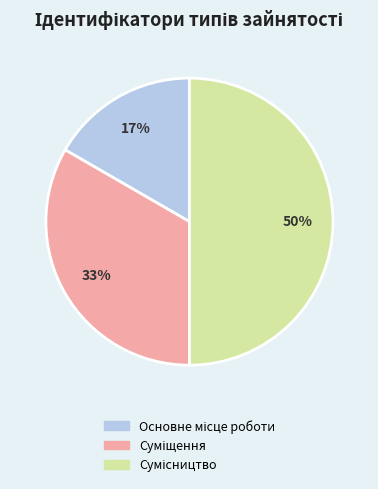

To the nearest percent, what is the difference between the largest and smallest slice percentages?

33%